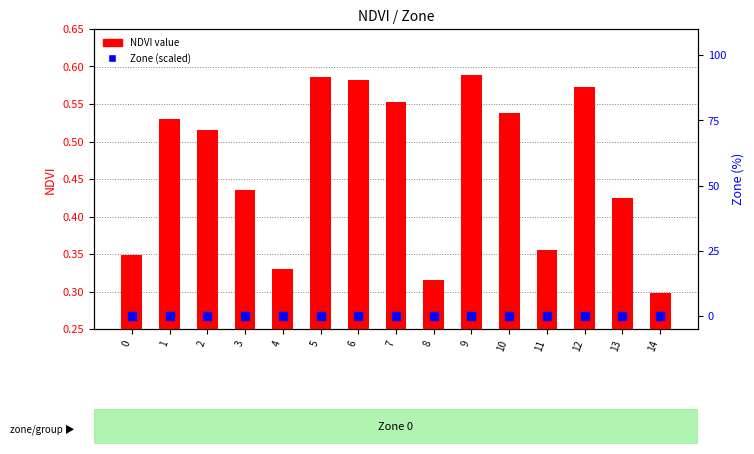

Which series reaches the maximum Y coordinate?

NDVI value